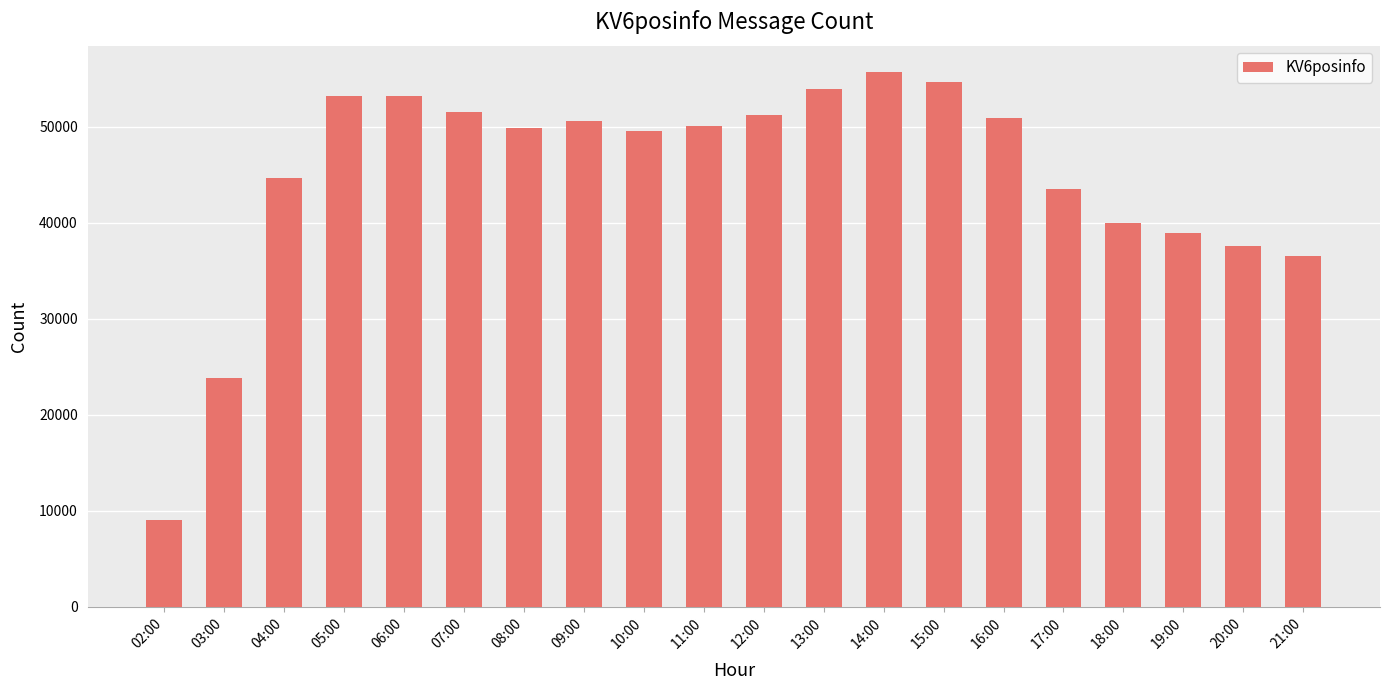

How many series are shown in this chart?

1